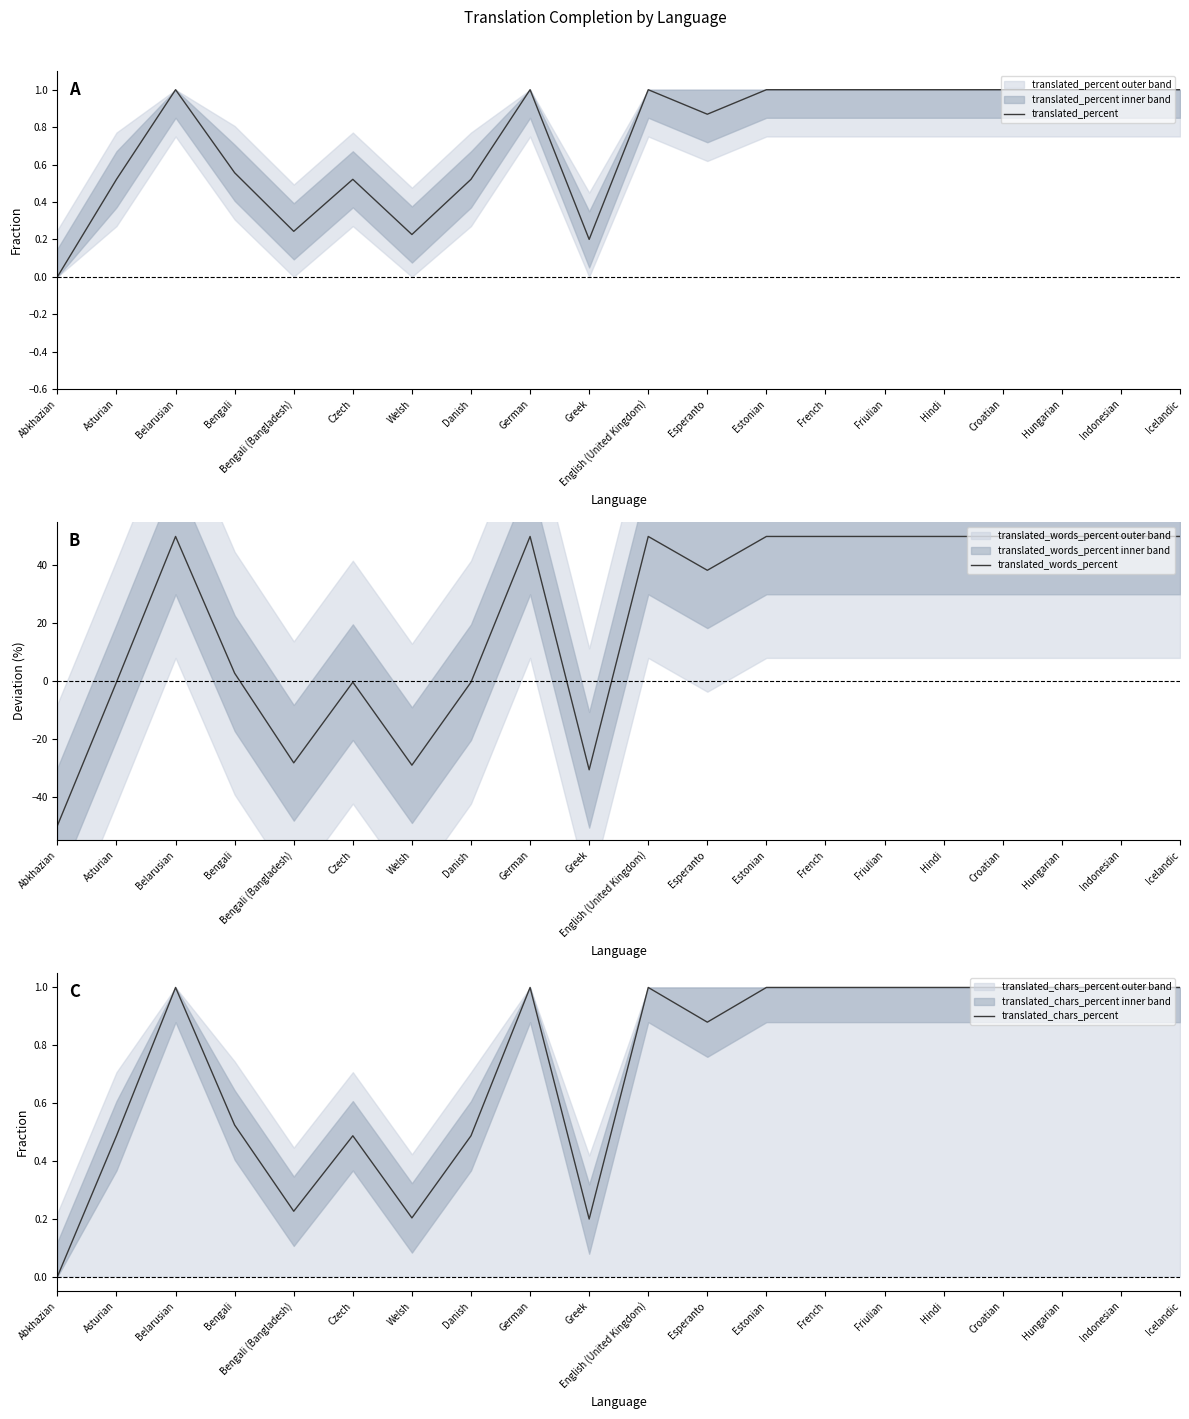

How many interior local valleys does the translated_words_percent series have?

4